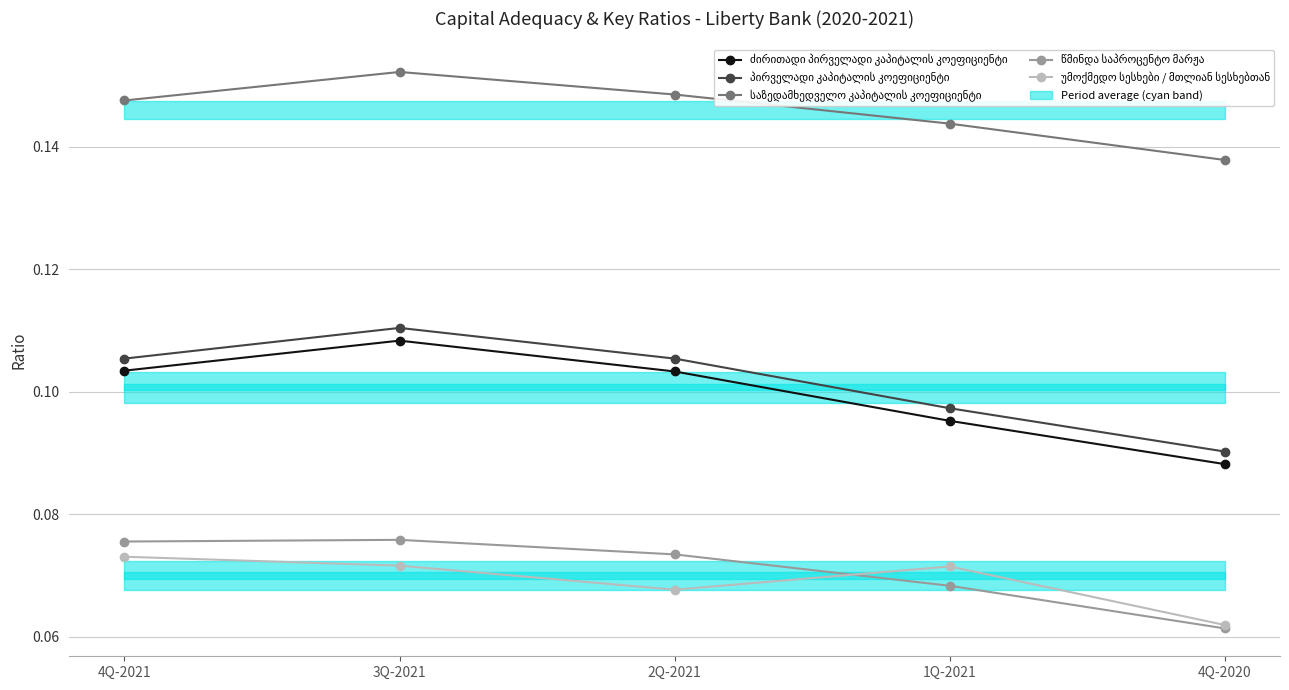

Rank the series by their maximum value, from lowest to highest.

უმოქმედო სესხები / მთლიან სესხებთან, წმინდა საპროცენტო მარჟა, ძირითადი პირველადი კაპიტალის კოეფიციენტი, პირველადი კაპიტალის კოეფიციენტი, საზედამხედველო კაპიტალის კოეფიციენტი